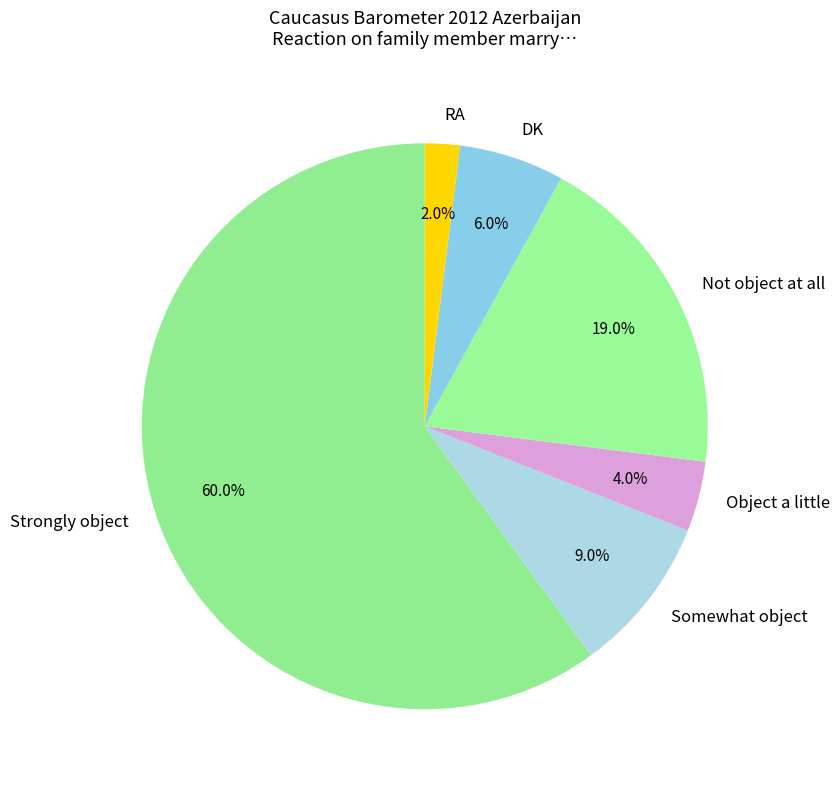

Rank the categories by value from lowest to highest.

RA, Object a little, DK, Somewhat object, Not object at all, Strongly object